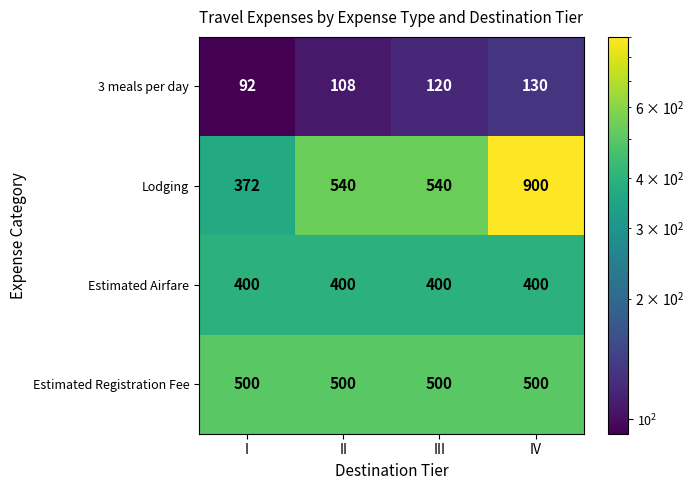

Read the Lodging value at III.

540